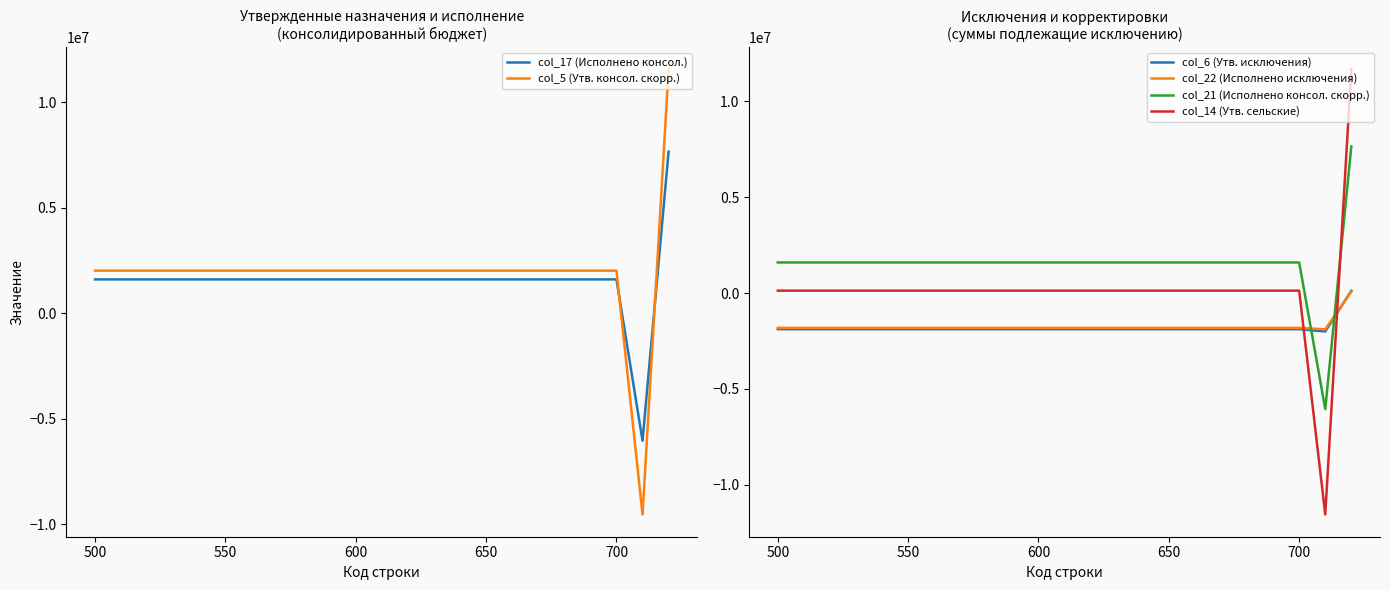

True or false: col_6 (Утв. исключения) has more than 0 points higher than both neighbors.

False